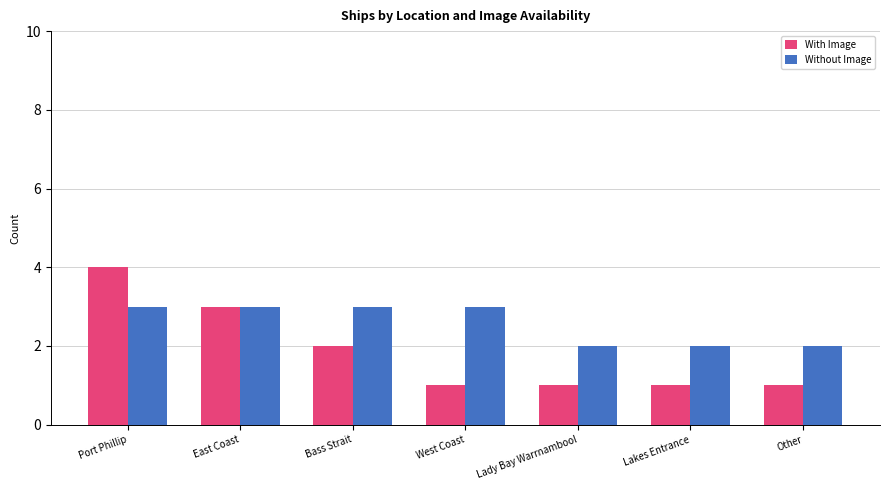

How many data points does each series have?

7